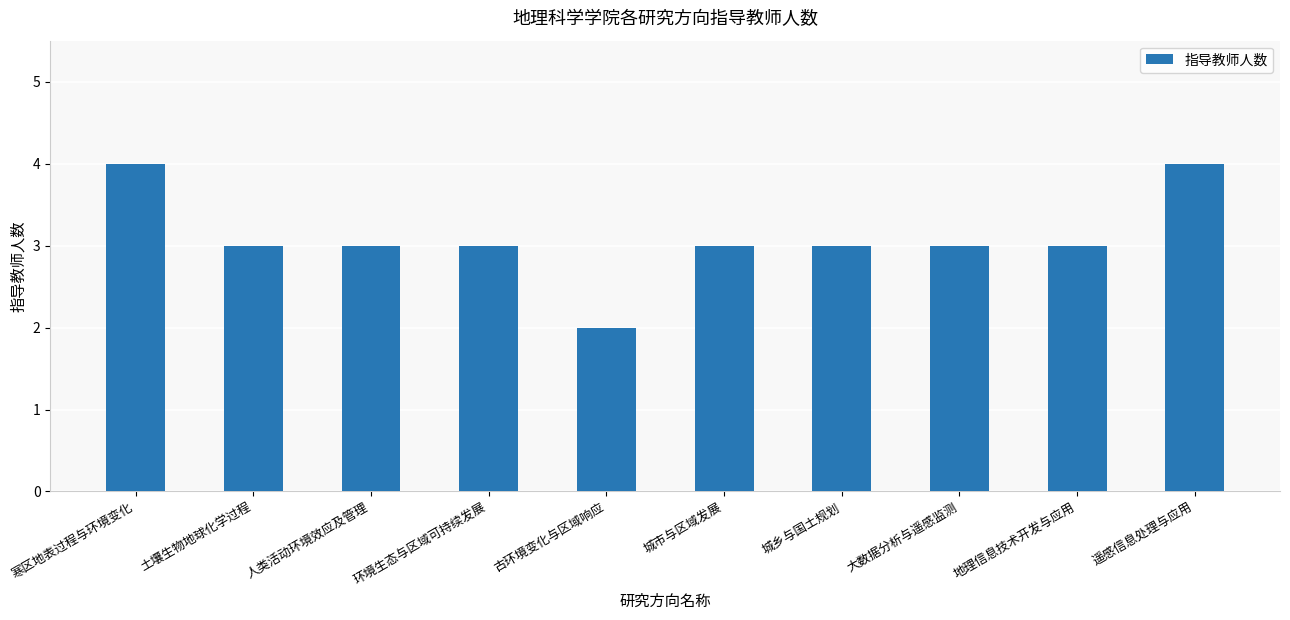

Reading left to right, extract all data points from this chart.

4	3	3	3	2	3	3	3	3	4